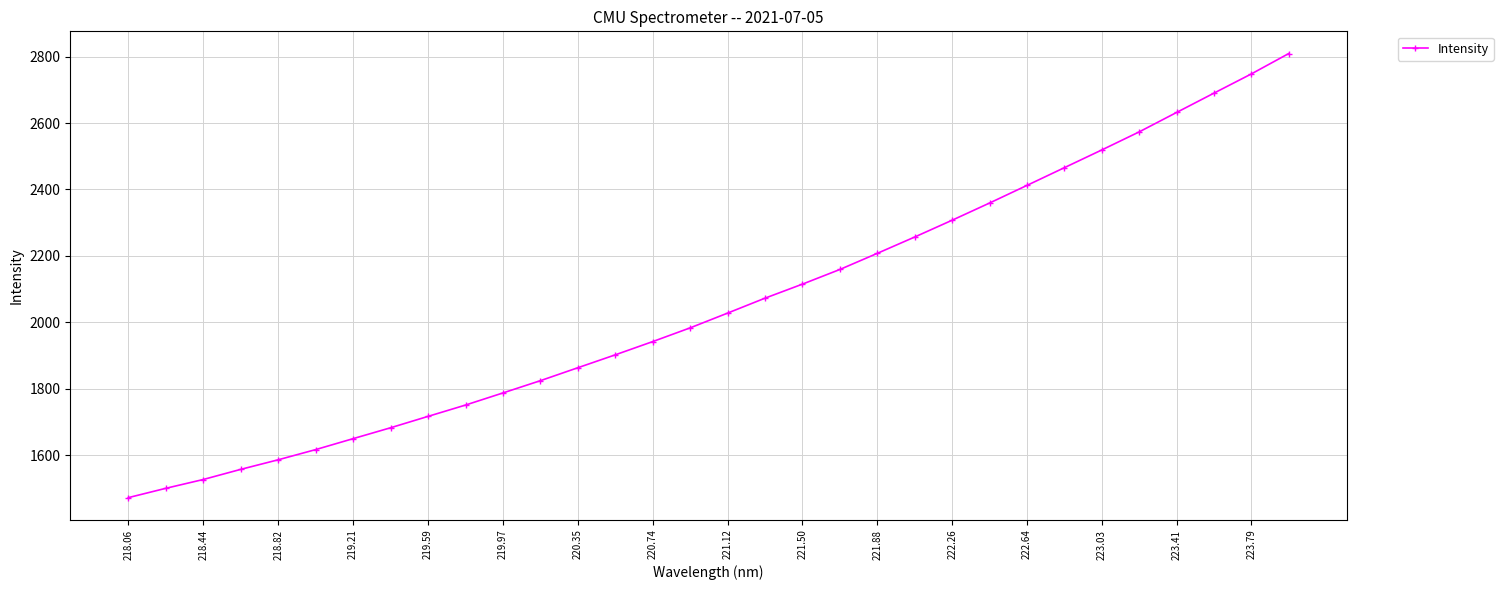

What is the difference between the maximum and minimum values?

1337.6